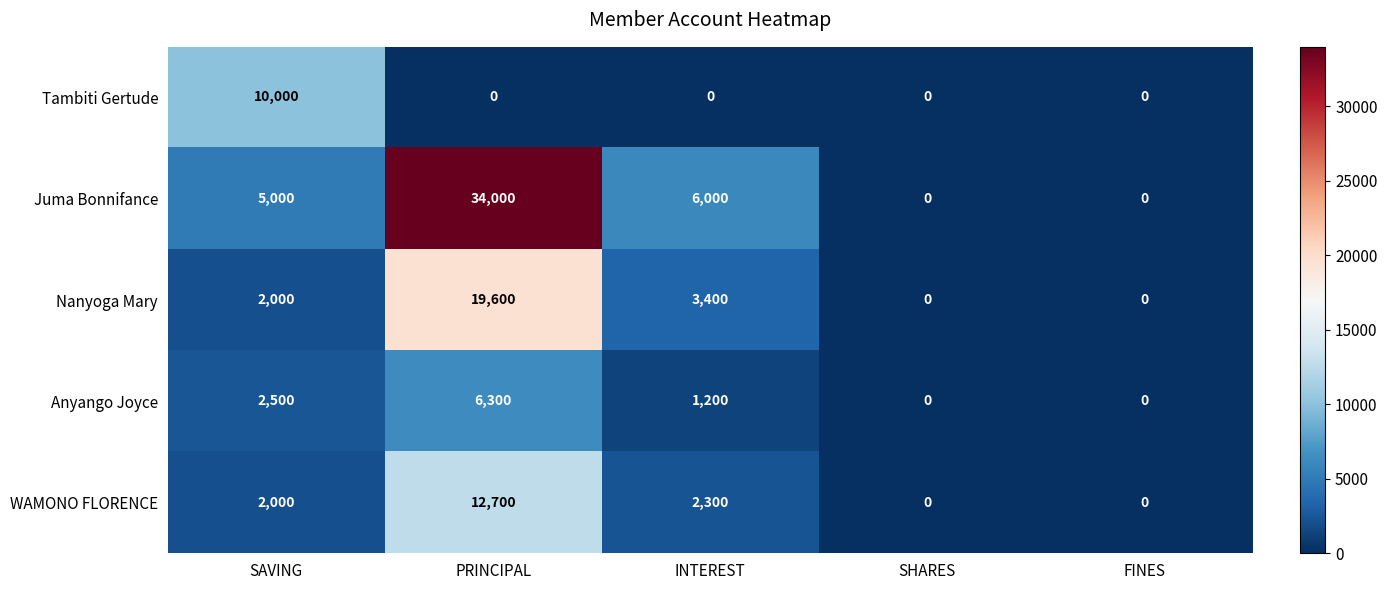

What is the maximum value for Nanyoga Mary?

19600